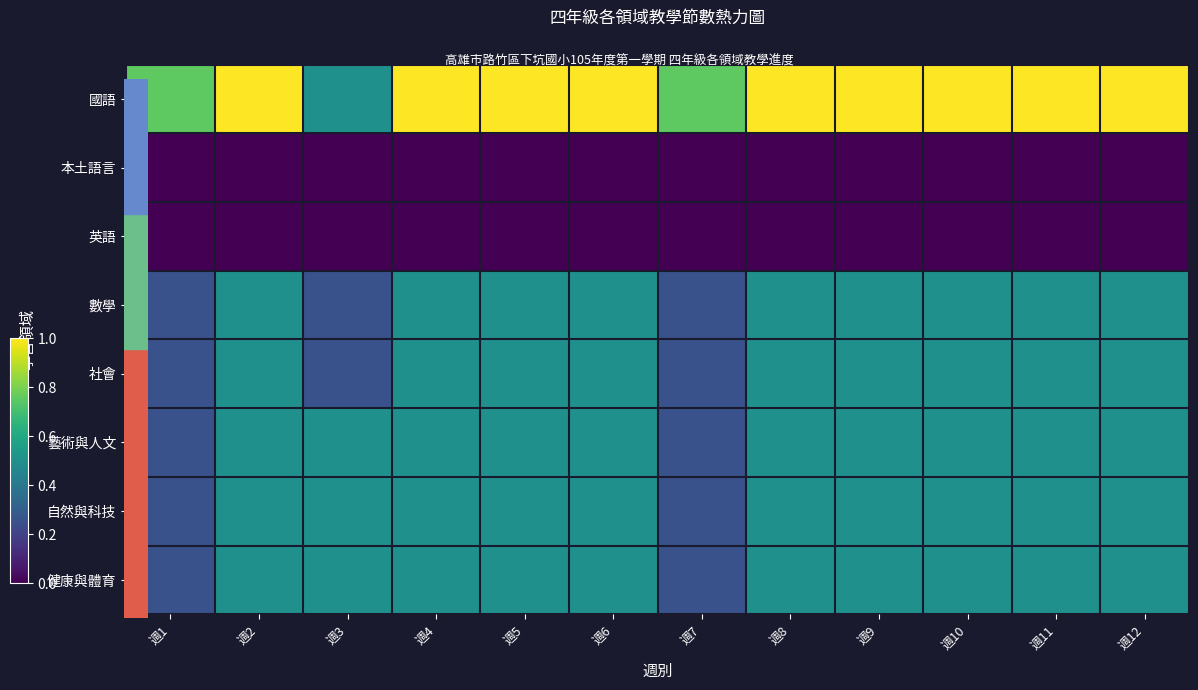

What is the total value across all series at 週1?

16